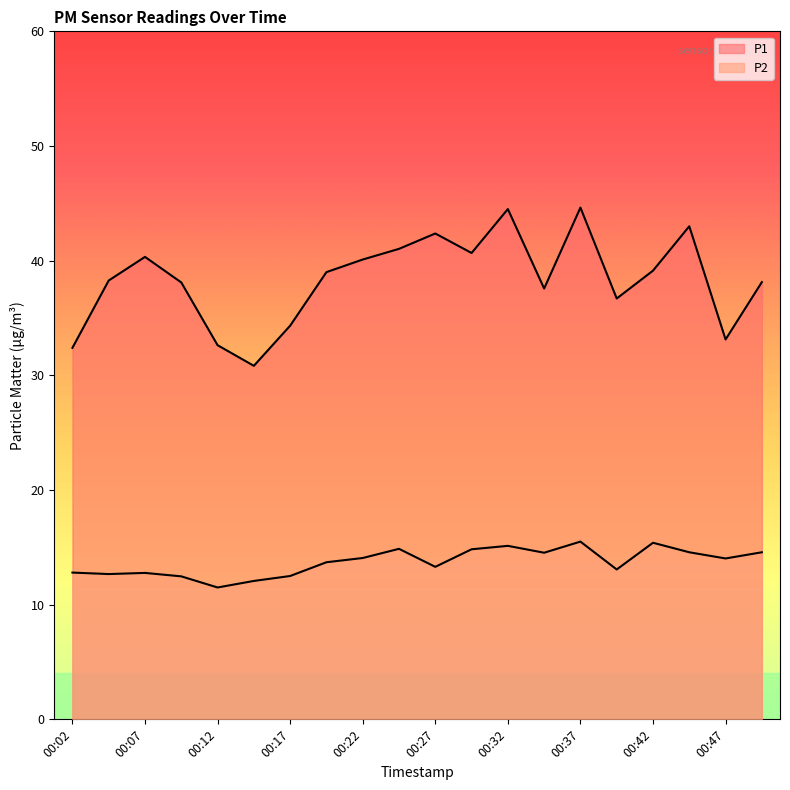

The value of P1 at 00:42 is 68.1. True or false?

False